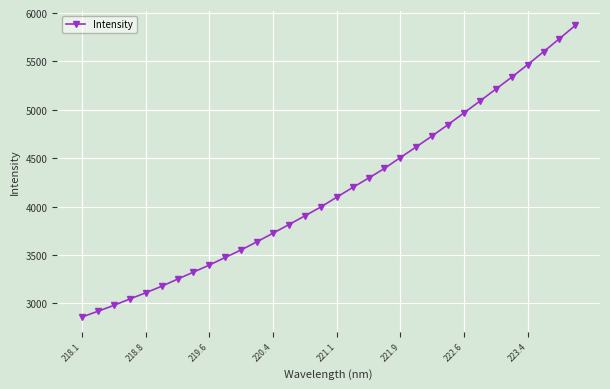

What is the difference between the maximum and minimum values?

3013.4